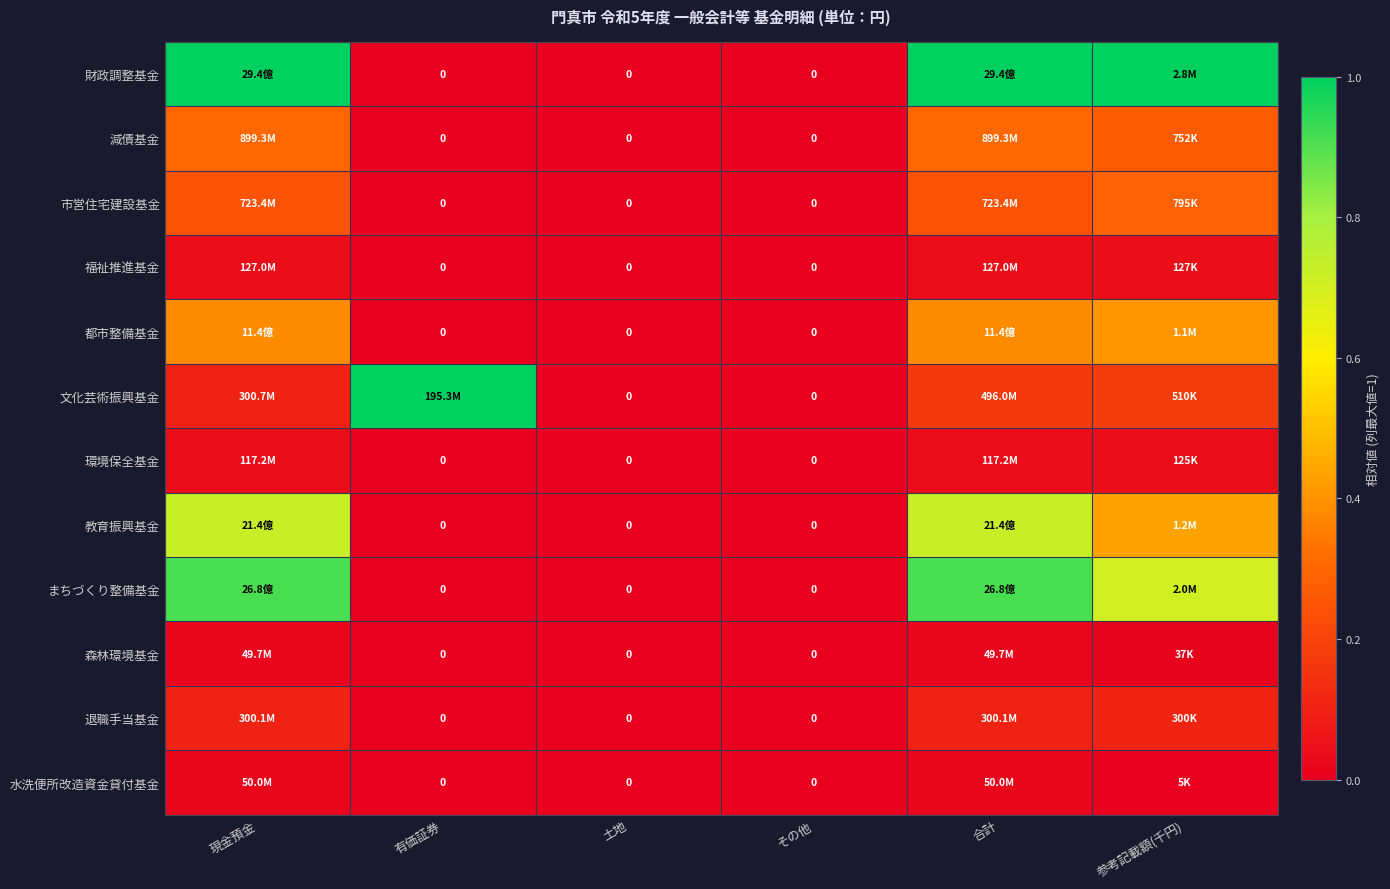

How many distinct data groups are displayed?

12